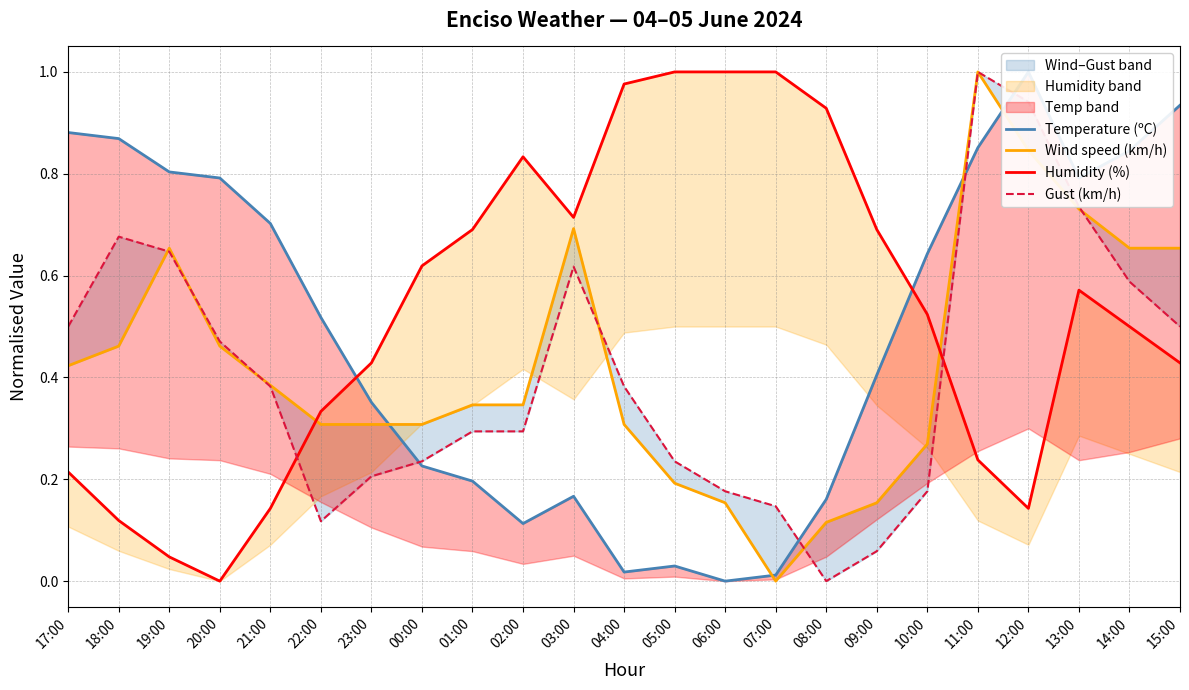

How many series are shown in this chart?

4